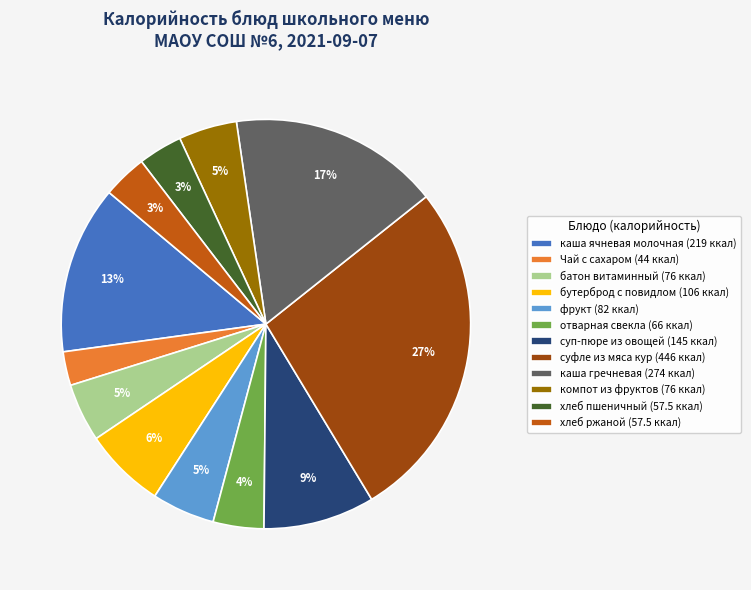

Which slice is the largest?

суфле из мяса кур